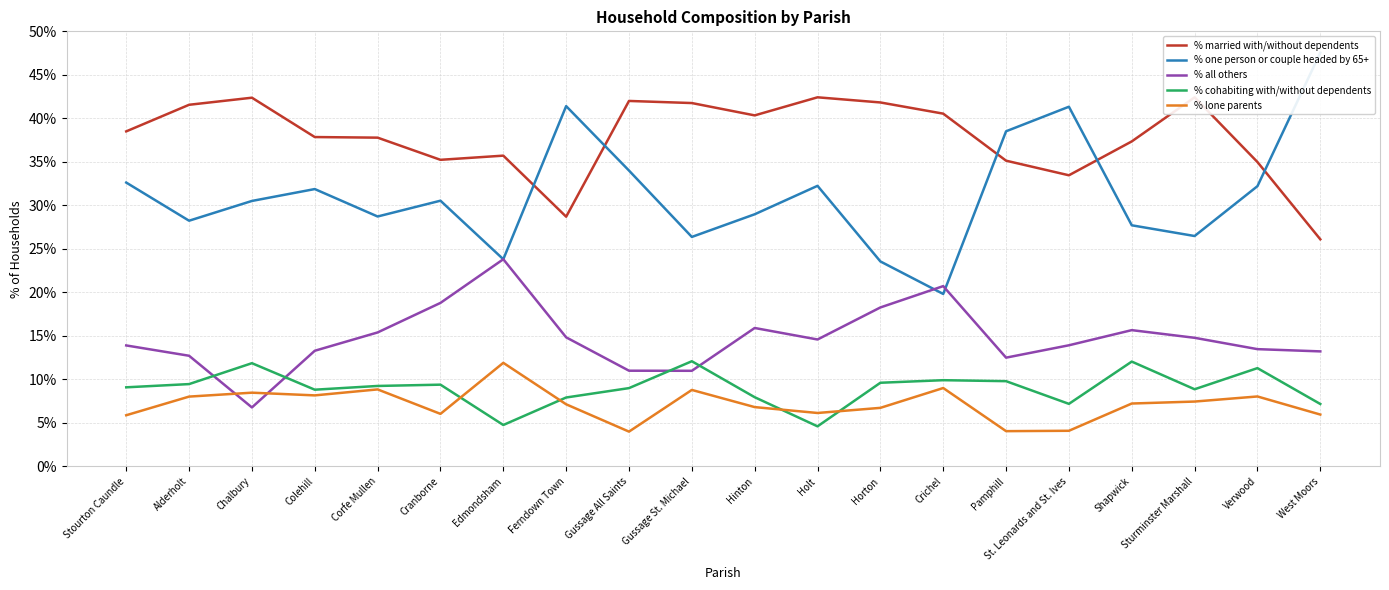

What is the smallest value displayed?

4.0